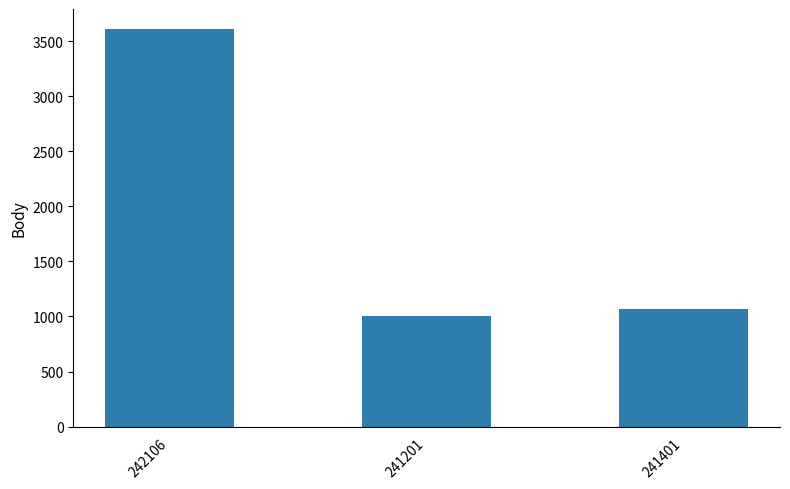

Does the chart contain stacked bars?

No